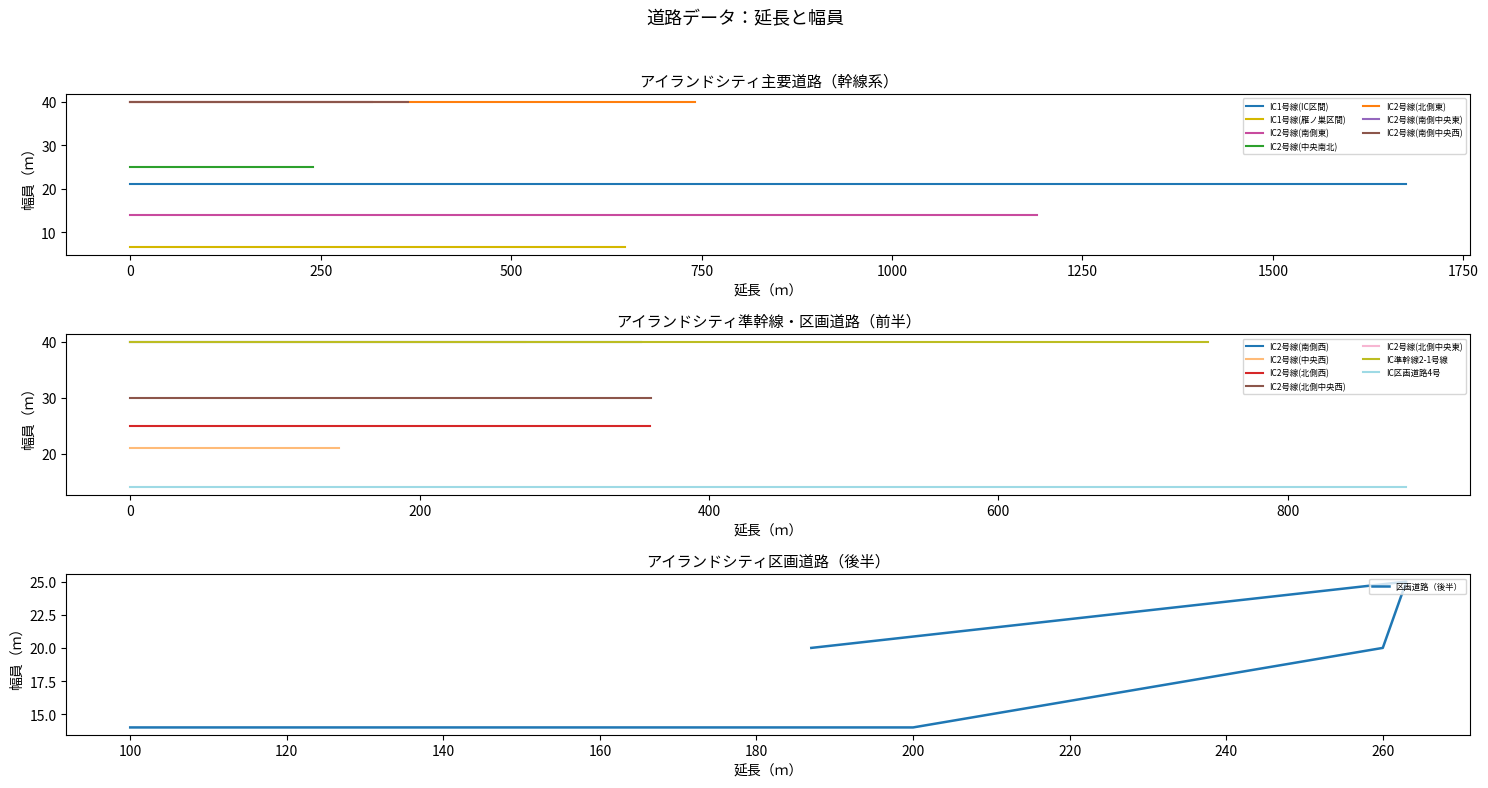

What is the greatest value displayed?

40.0